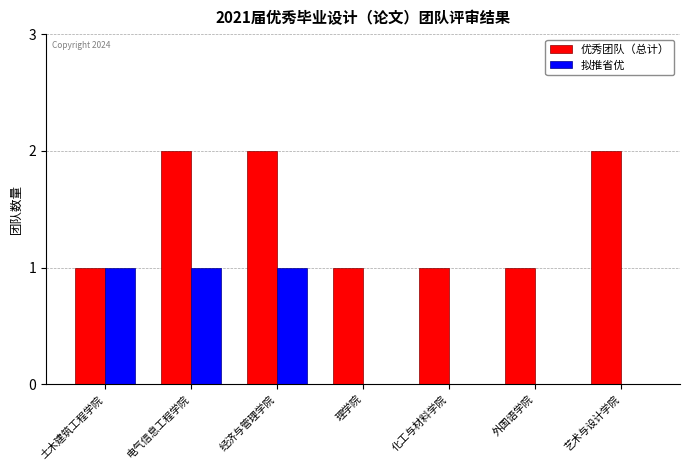

What is the sum of all 优秀团队（总计） values?

10